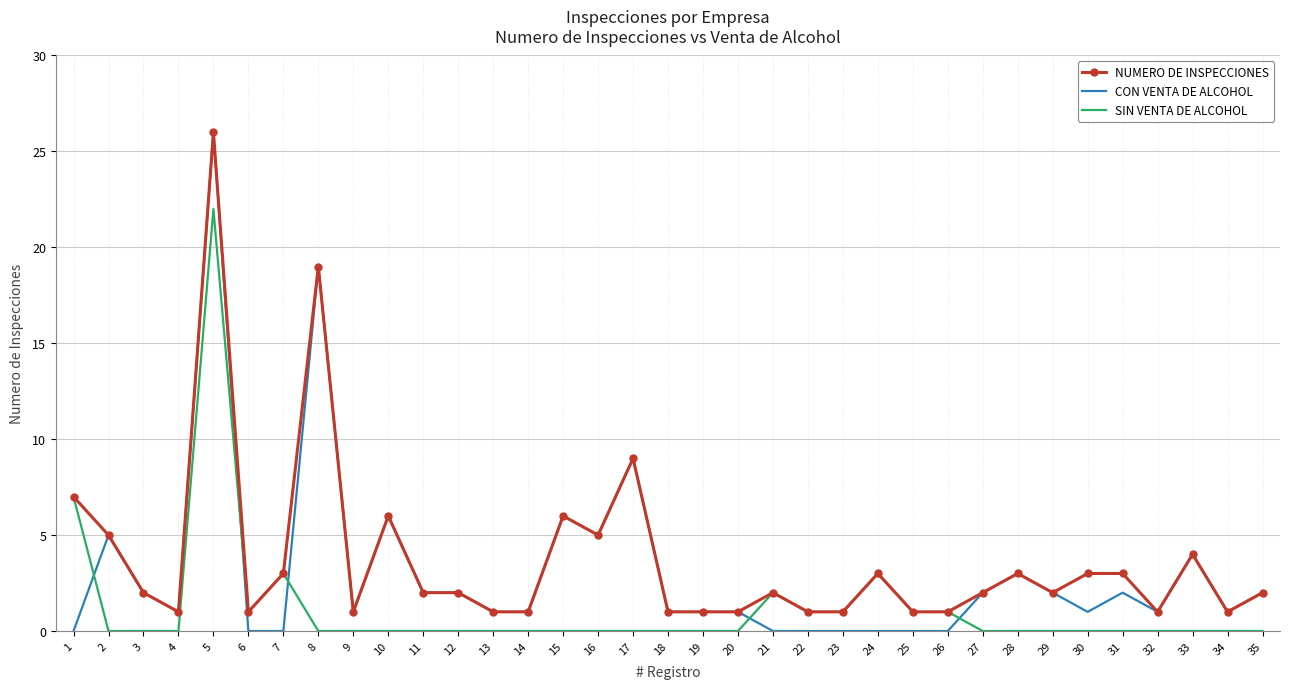

What is the highest value of the NUMERO DE INSPECCIONES series?

26